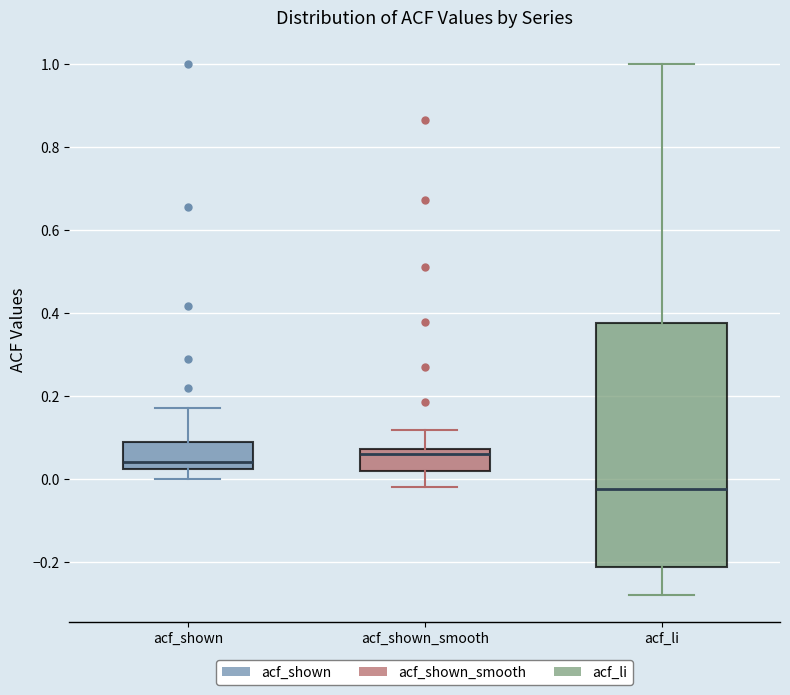

Which box has the lowest median line?

acf_li